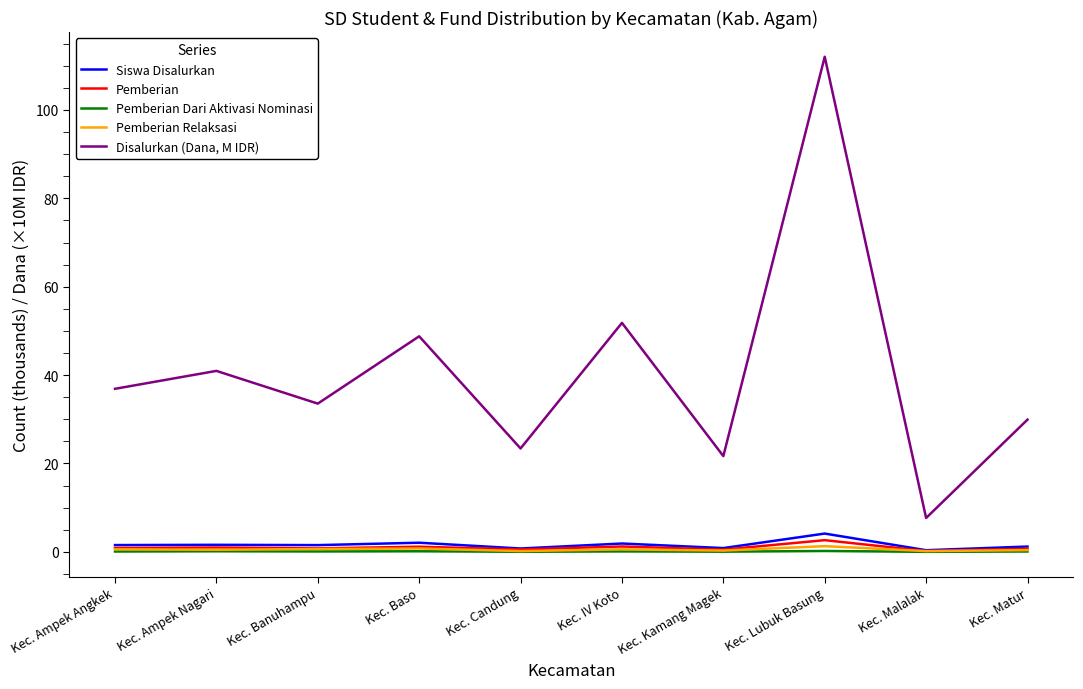

Which series has the largest total across all categories?

Disalurkan (Dana, M IDR)